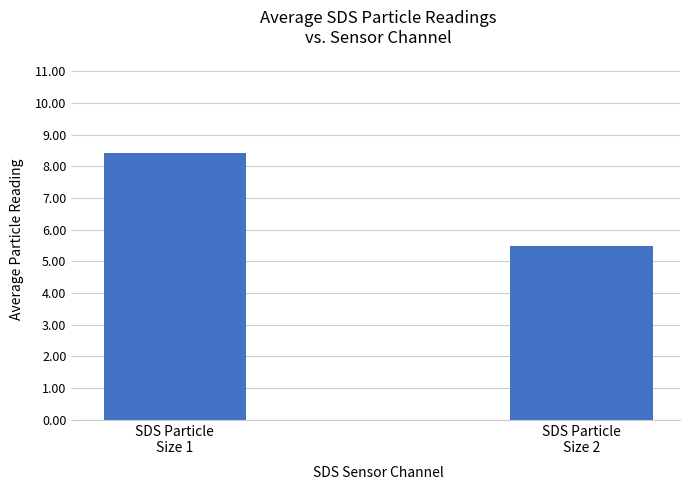

What is the change in value from SDS Particle
Size 1 to SDS Particle
Size 2?

-2.9